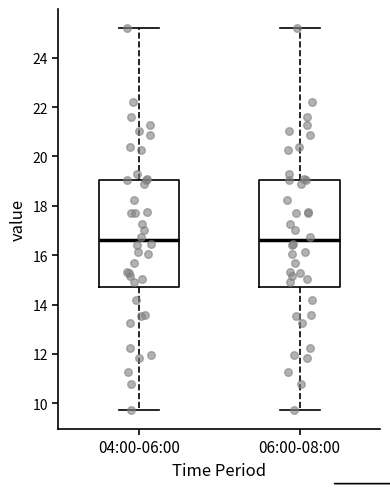

Reading left to right, read every box against the y-axis: the position of its median line, the range the box covers, and the ends of its whiskers. The values are not printed on the chart, so give them approximately, as read against the axis.

04:00-06:00: median 16.6, box 14.8 to 19.0, whiskers 9.8 to 25.2
06:00-08:00: median 16.6, box 14.8 to 19.0, whiskers 9.8 to 25.2